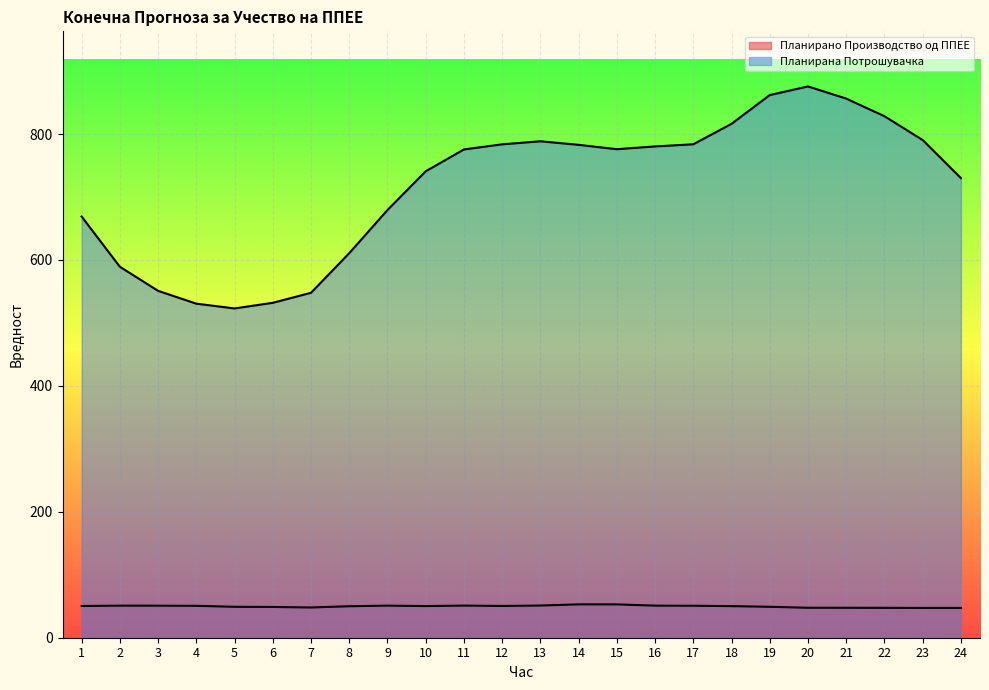

How many lines are shown in the chart?

2